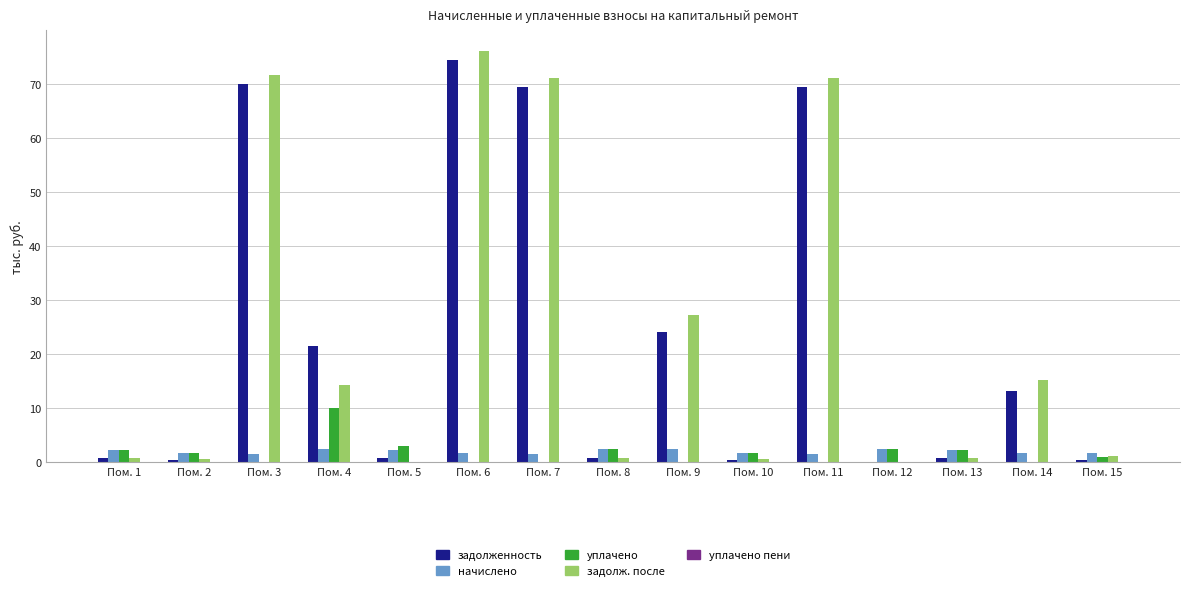

What is the total value across all series at Пом. 7?

142.1